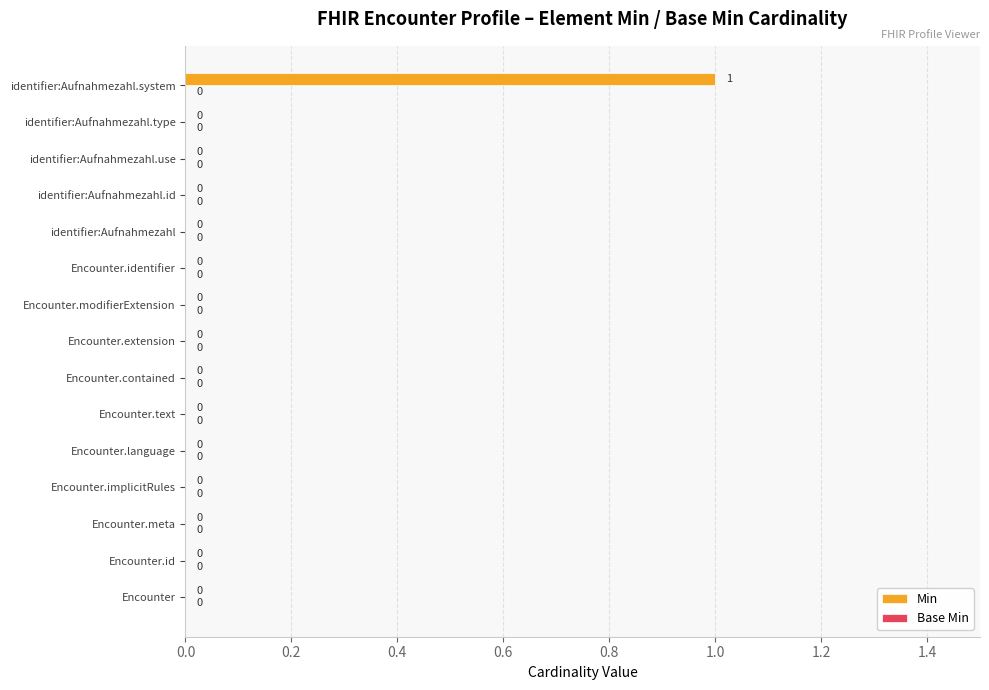

What is the change in value from identifier:Aufnahmezahl to identifier:Aufnahmezahl.system?

+1